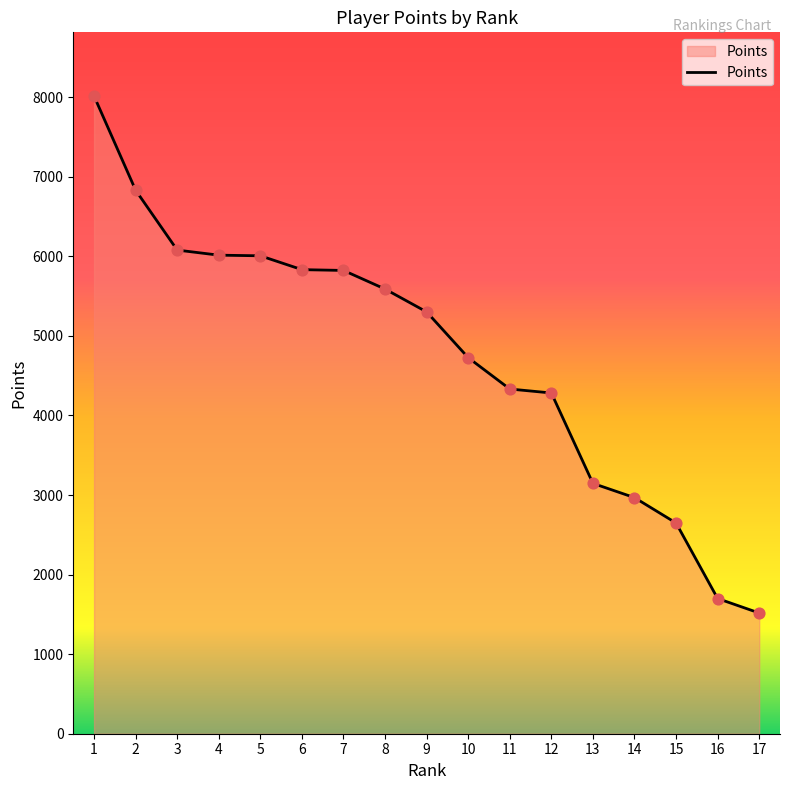

What is the change in value from 11 to 13?

-1186